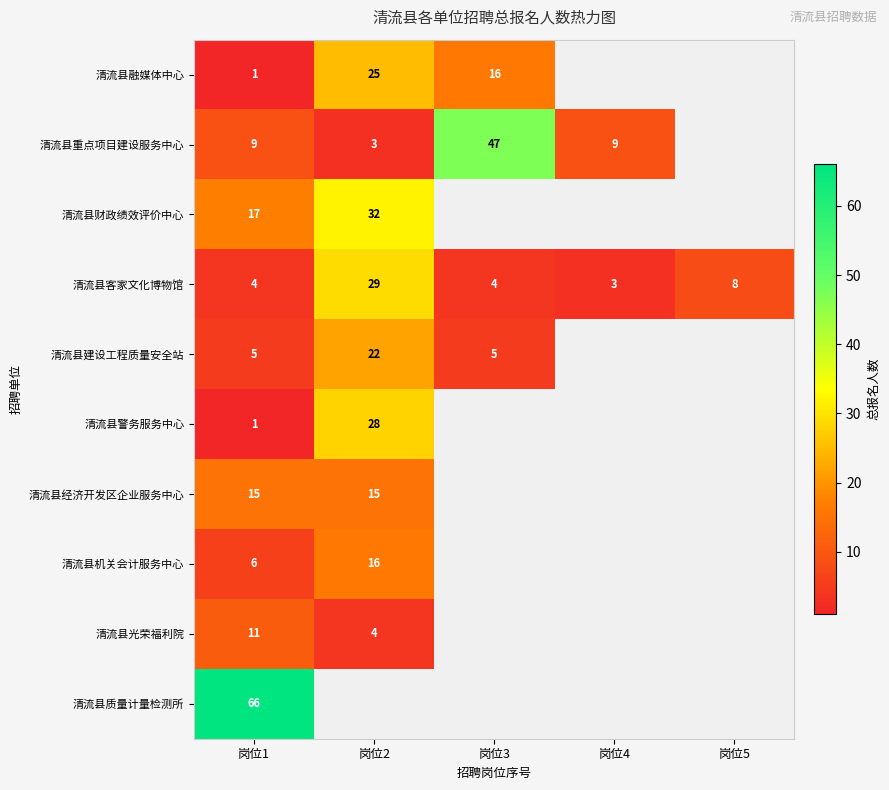

What is the total value across all series at 岗位1?

135